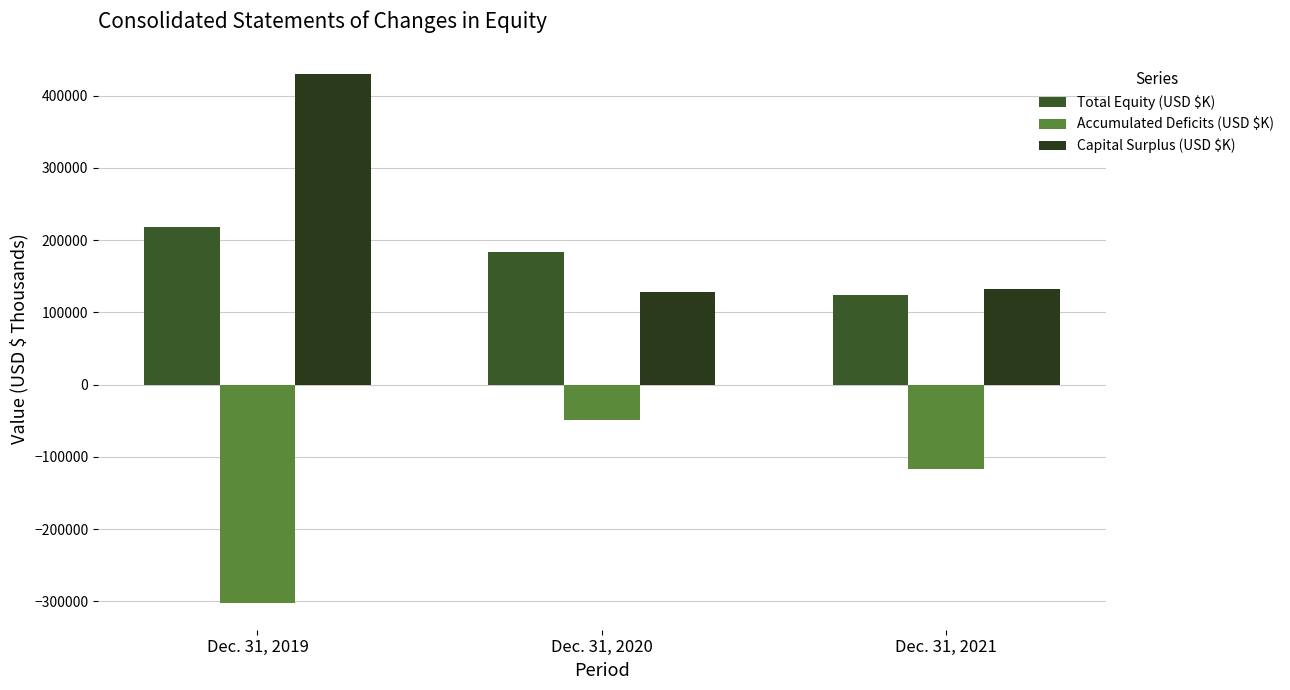

What is the approximate value of Capital Surplus (USD $K) at Dec. 31, 2019?

430616